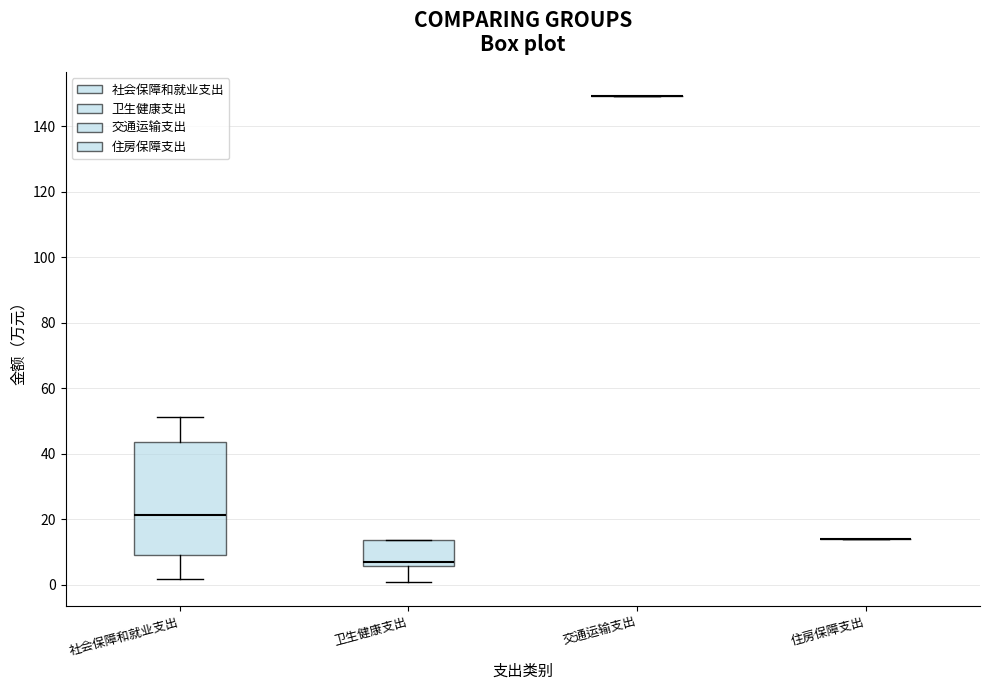

Reading left to right, transcribe this box plot: for each box, give where its median line is, the range the box spans, and where its two whiskers end, as read against the y-axis. The values are not printed on the chart, so give them approximately, as read against the axis.

社会保障和就业支出: median 22, box 10 to 44, whiskers 2 to 52
卫生健康支出: median 8, box 6 to 14, whiskers 0 to 14
交通运输支出: box collapsed to a line at 150, whiskers 150 to 150
住房保障支出: box collapsed to a line at 14, whiskers 14 to 14